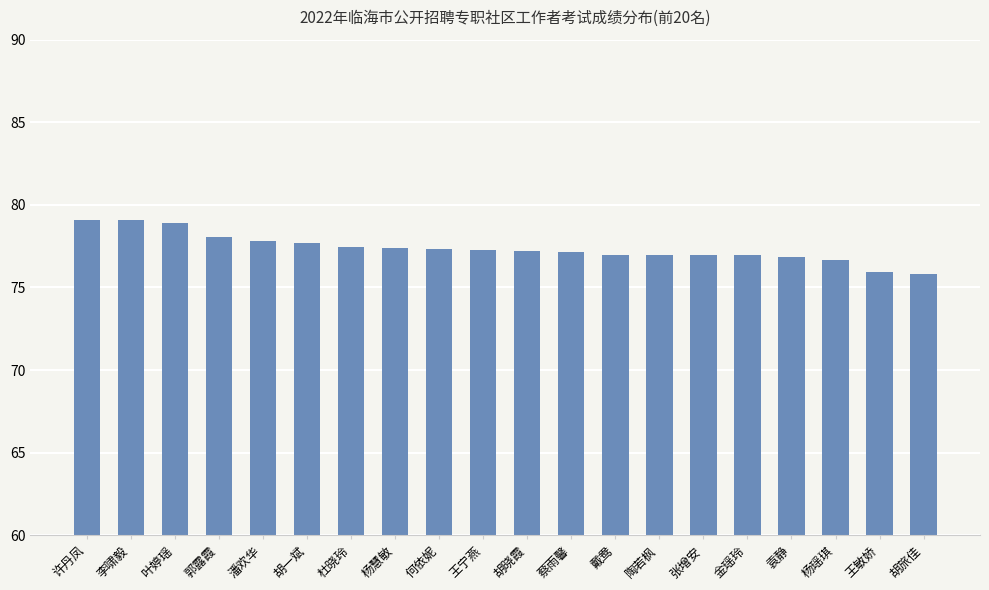

What is the difference between the values at 郭露霞 and 何依妮?

0.7